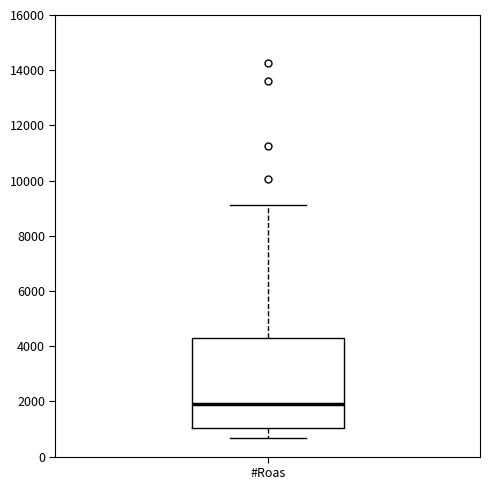

Where does the upper whisker of the box for #Roas end on the y-axis? The values are not printed on the chart, so give them approximately, as read against the axis.

9200